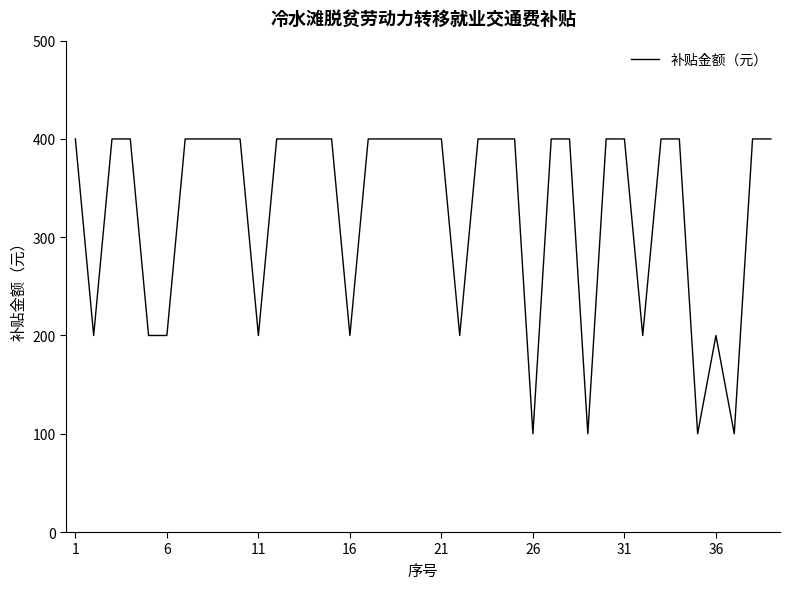

How many series are shown in this chart?

1